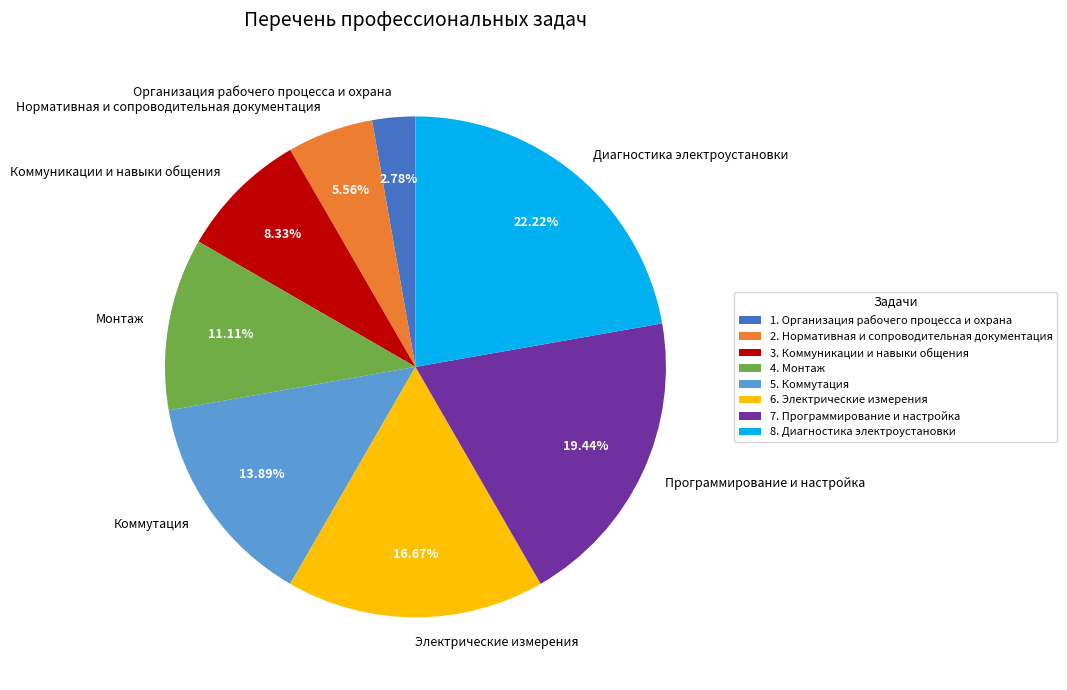

Is it true that Электрические измерения is 25% of the pie?

False